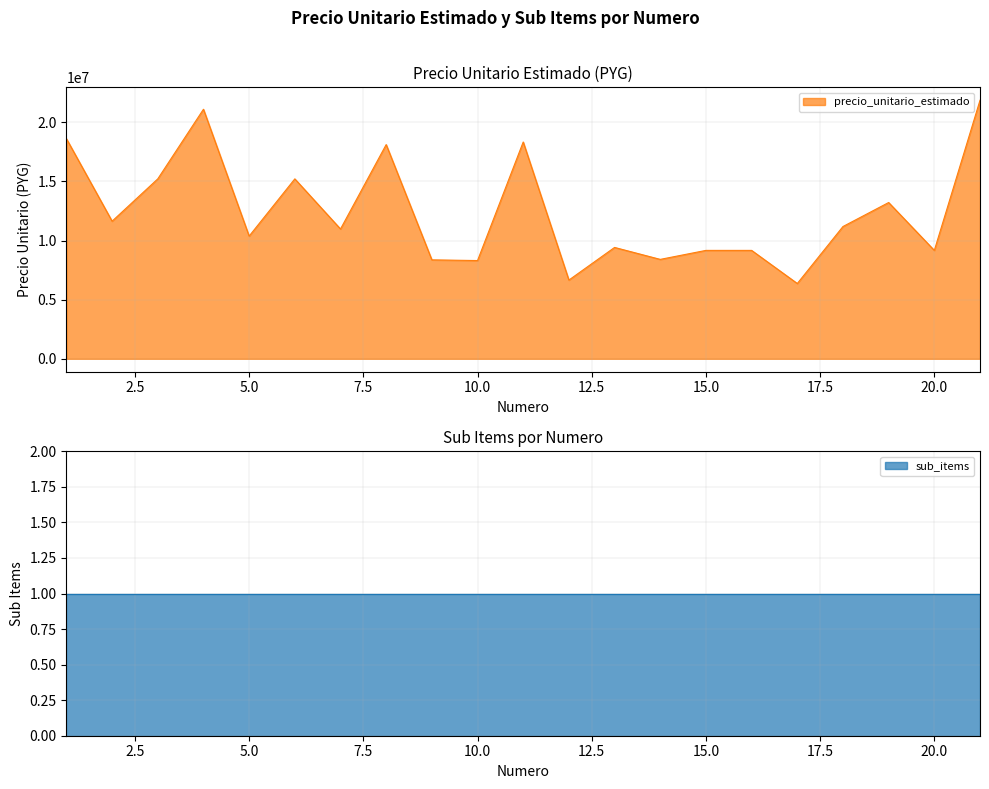

Is it true that the value at 21 is 21870000?

True